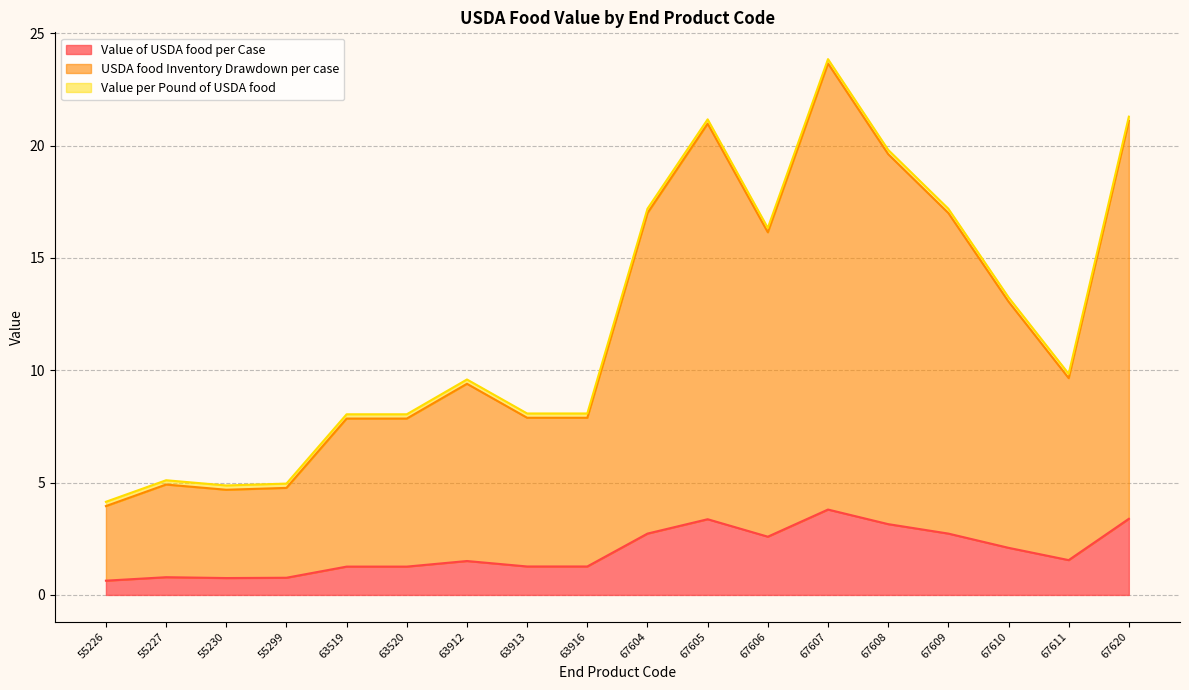

What is the minimum value for Value of USDA food per Case?

0.6